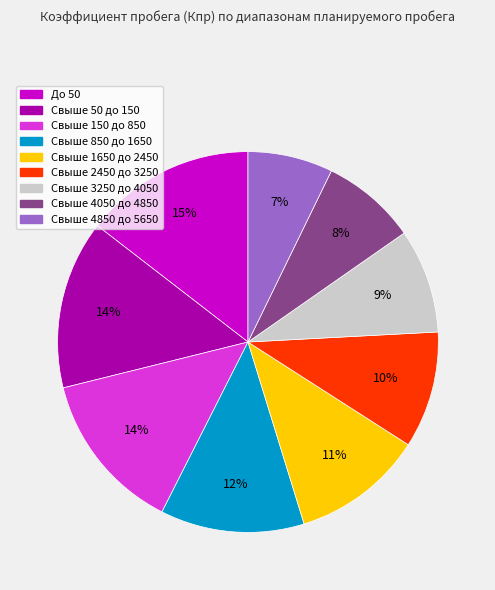

How many slices are in this pie chart?

9